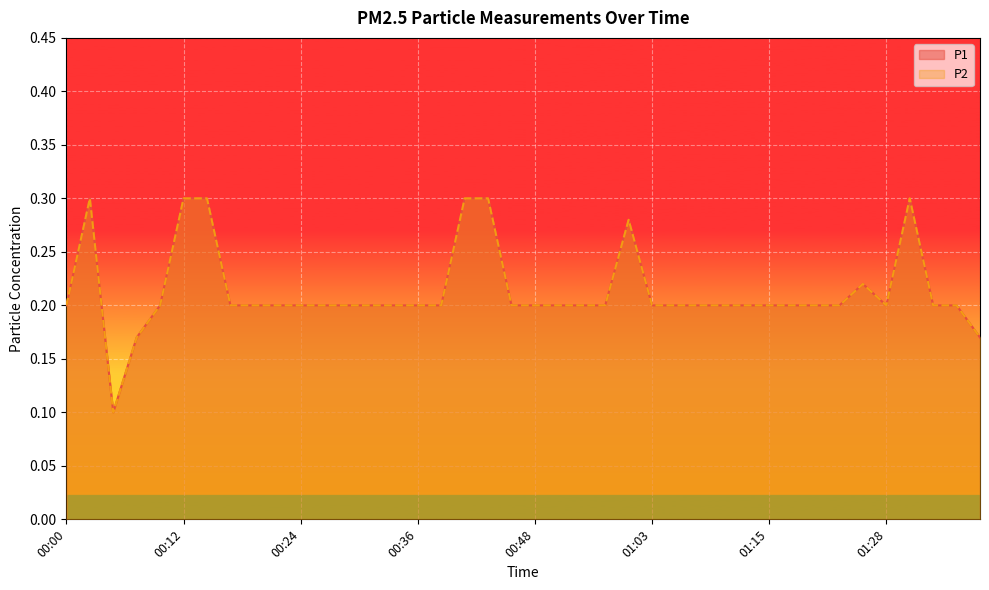

Where is the first local maximum for P2?

00:02